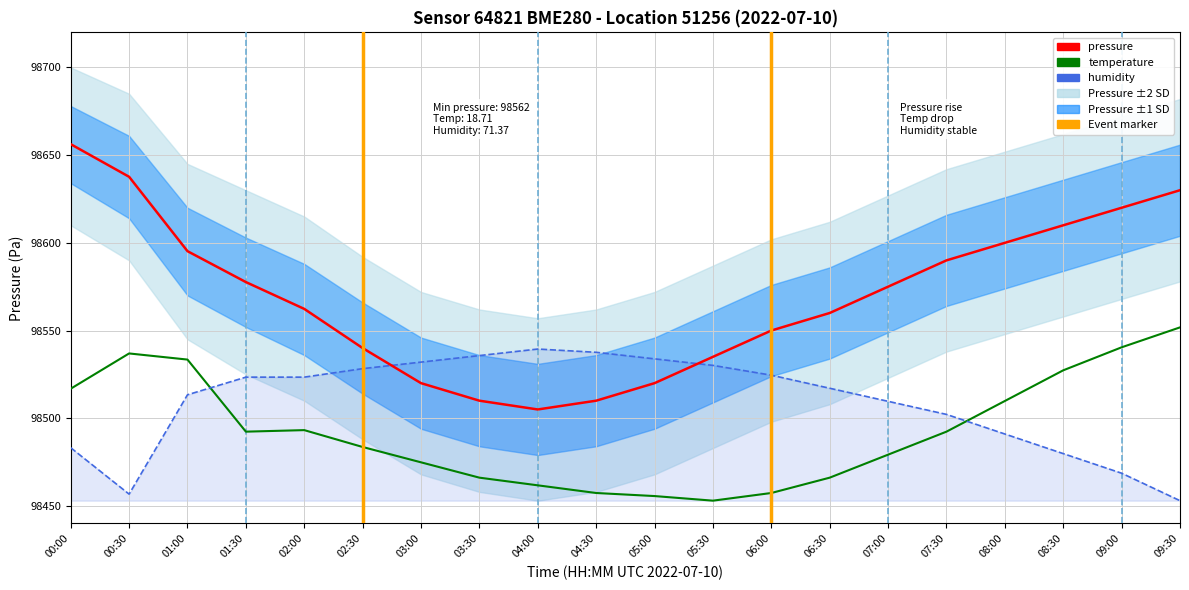

How many interior local peaks does the temperature series have?

2